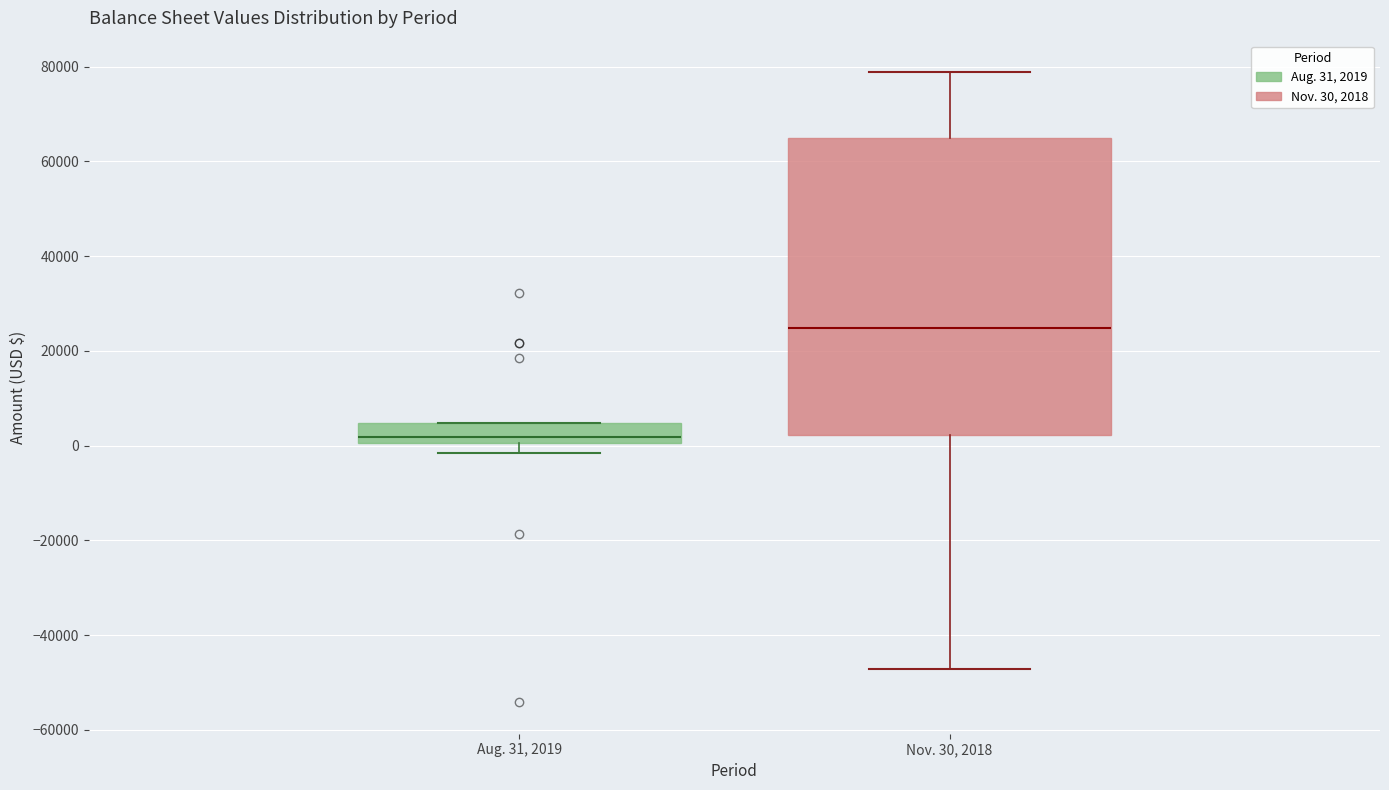

Which box has the lowest median line?

Aug. 31, 2019